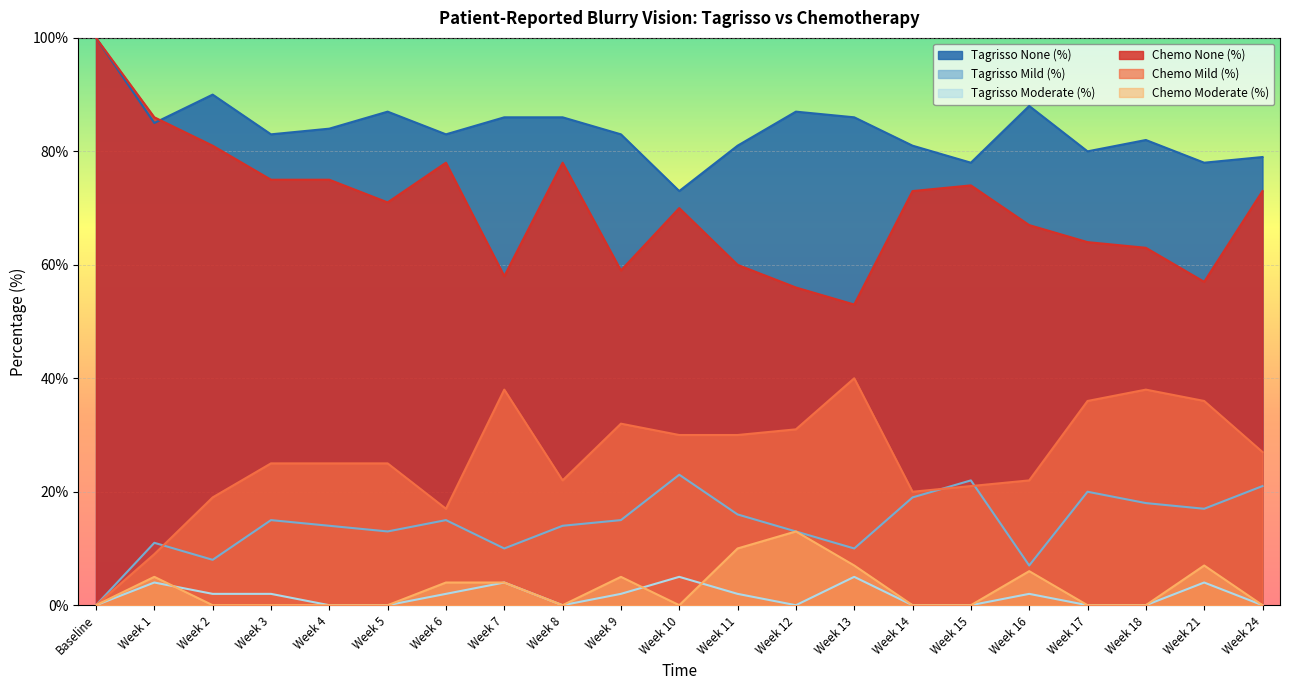

What is the total value across all series at Week 1?

200